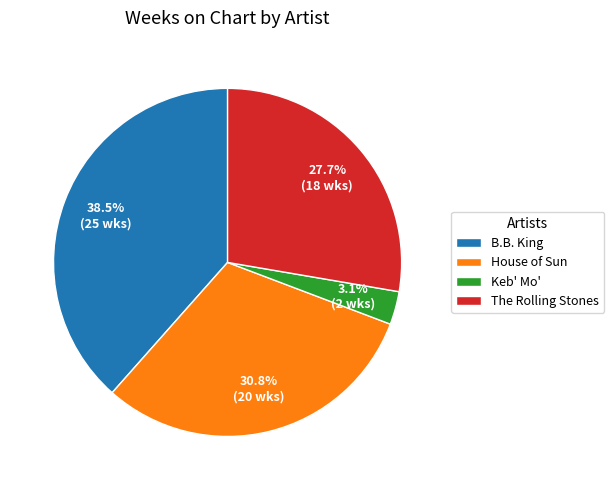

Is The Rolling Stones the majority of the pie?

No